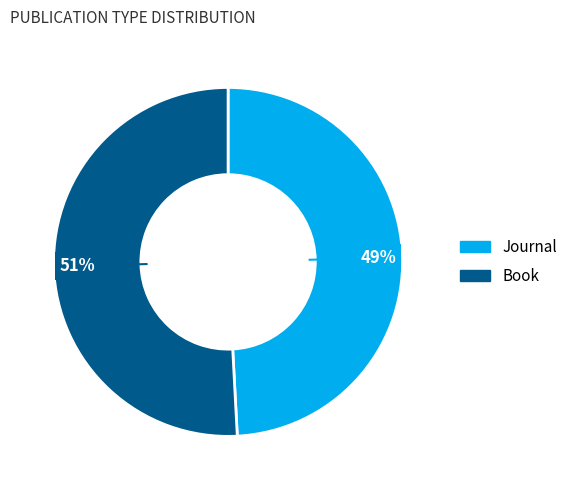

To the nearest percent, what portion does Journal represent?

49%